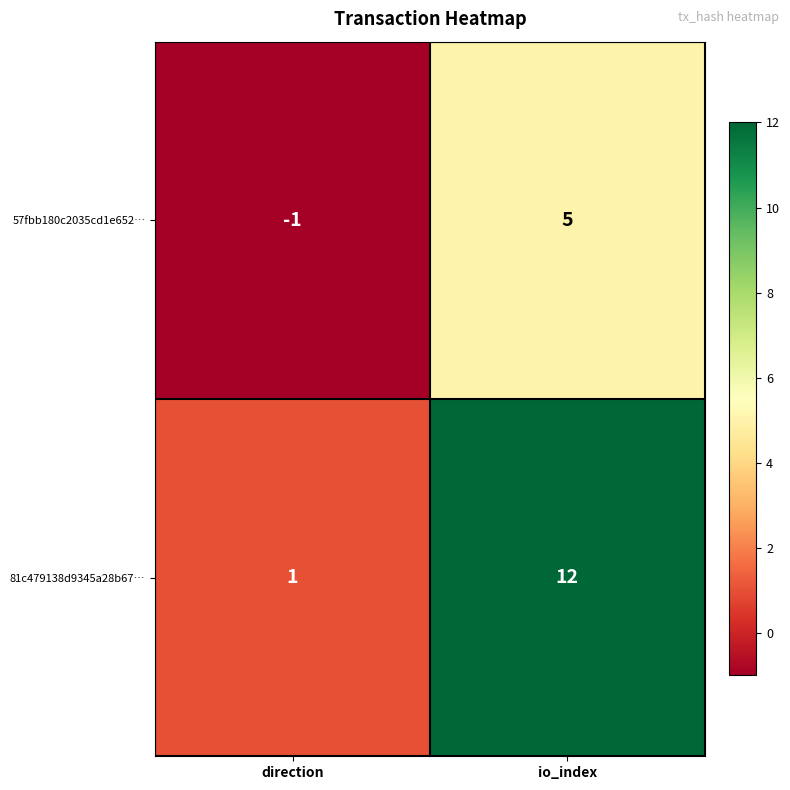

Between direction and io_index, which series saw the biggest shift?

81c479138d9345a28b67…